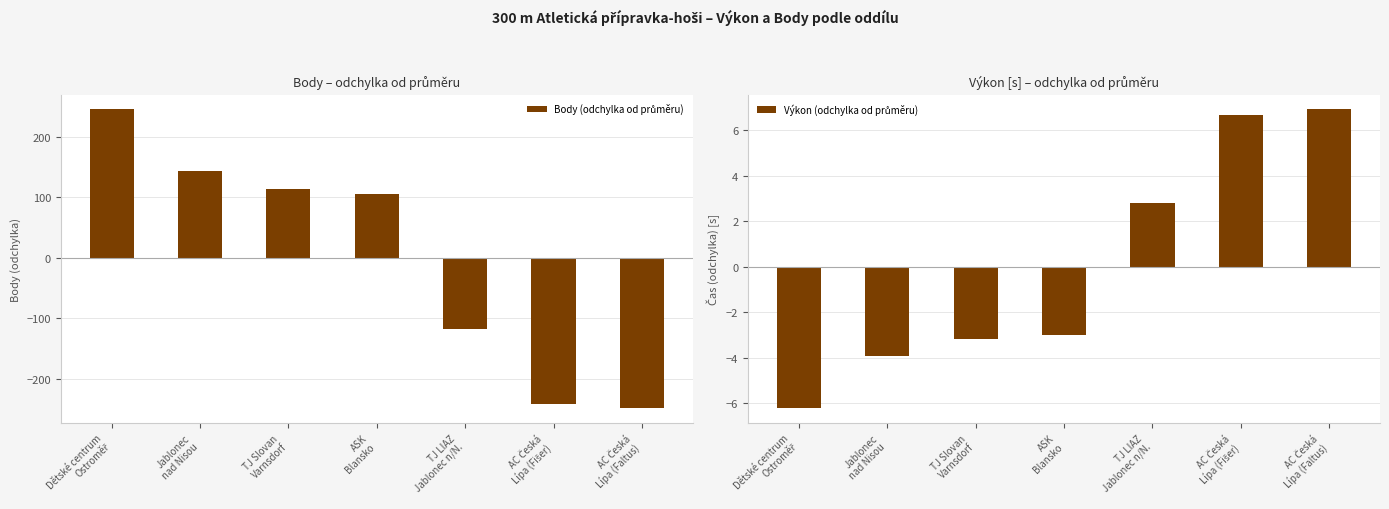

What position from the left is Dětské centrum
Ostroměř?

1